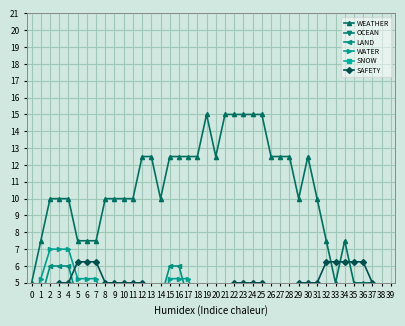

The value of OCEAN at 11 is 0.0. True or false?

True